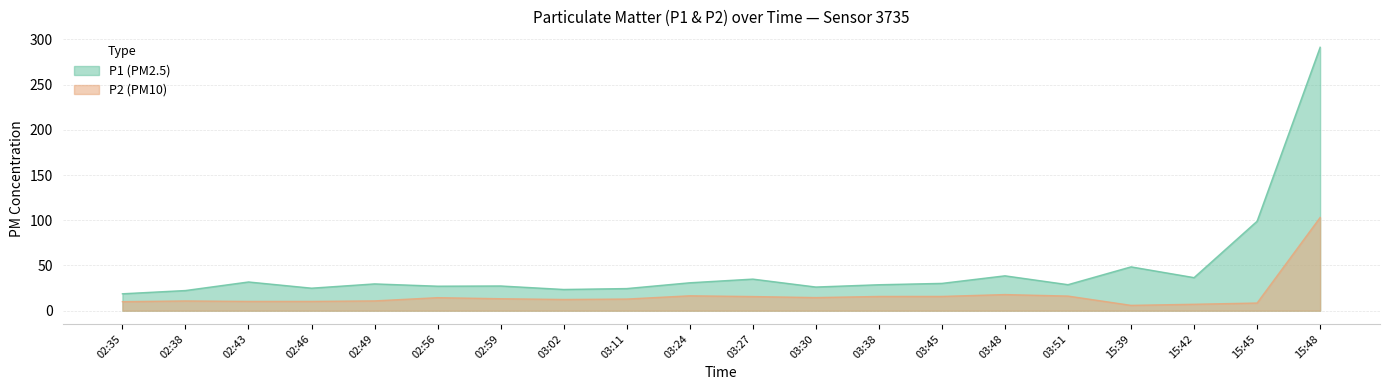

Which has a higher value, 02:43 or 02:59?

02:43